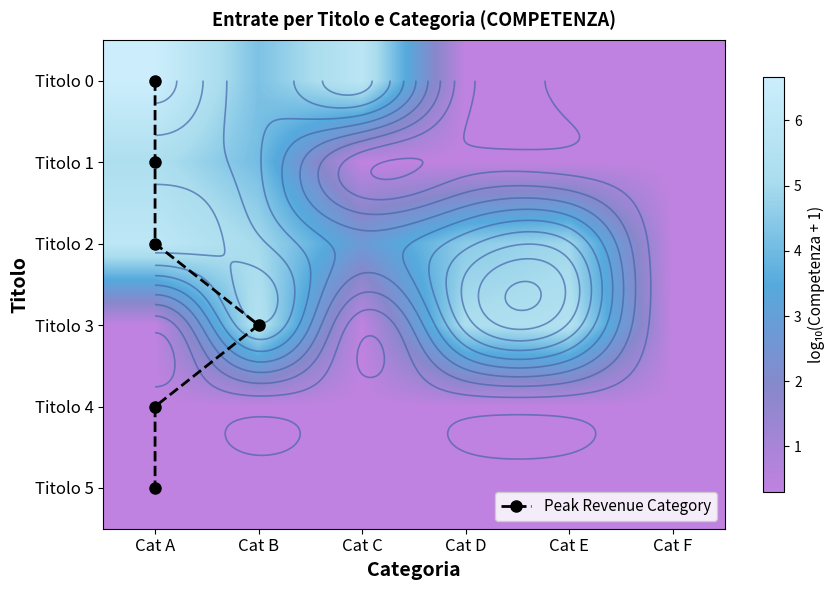

Which label corresponds to the largest value in the chart?

Cat A